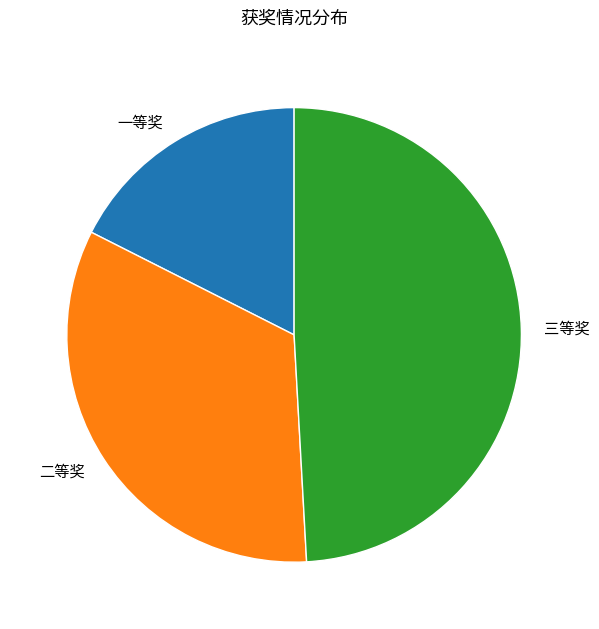

Does 一等奖 represent more than half of the total?

No